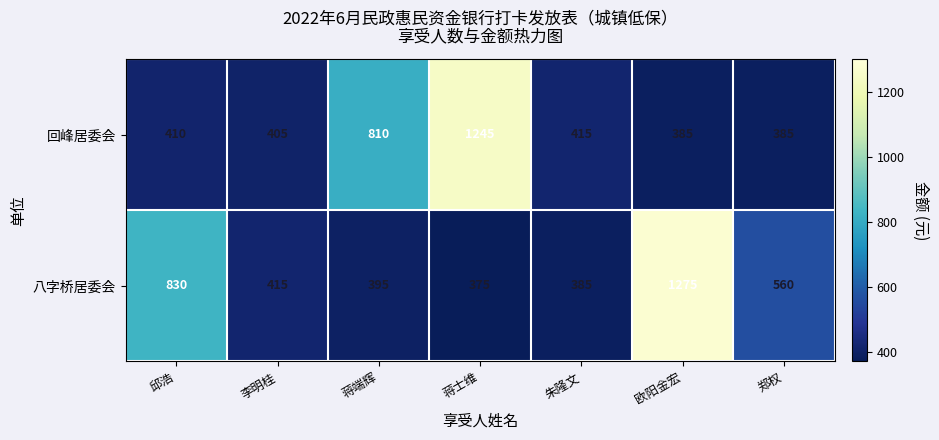

True or false: 八字桥居委会 has a value of 886 at 欧阳金宏.

False